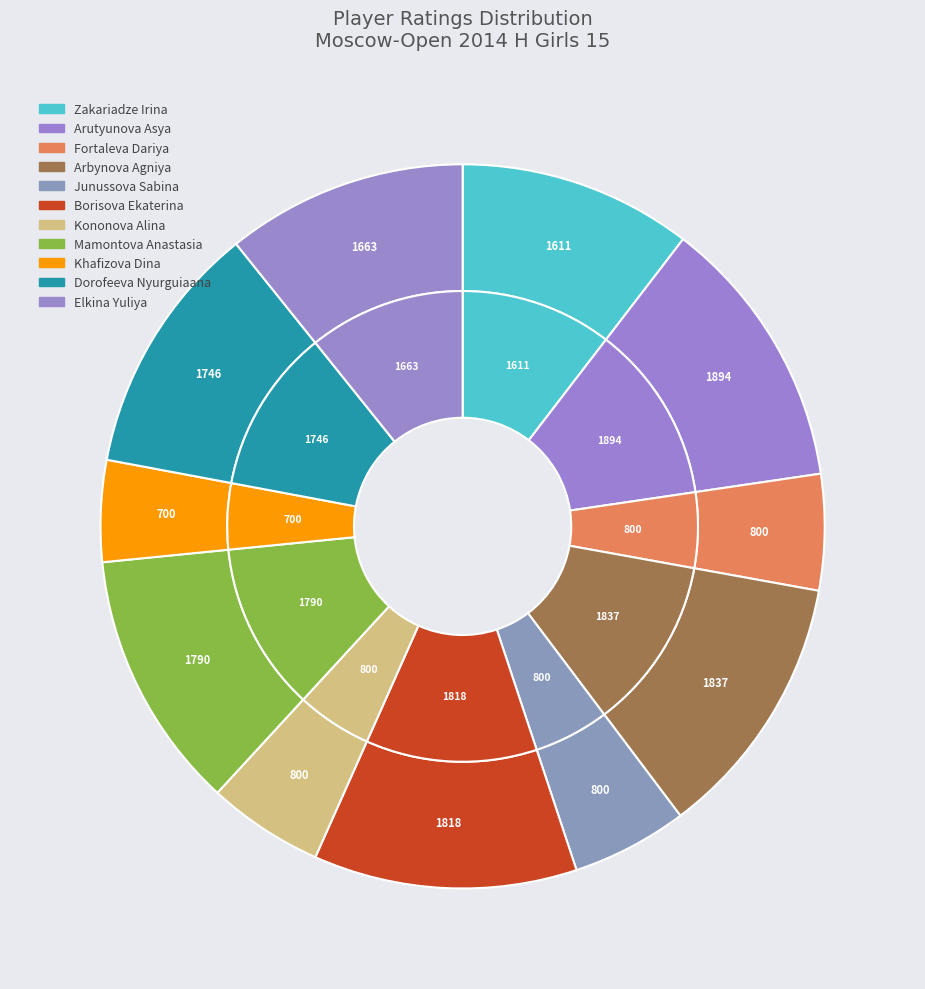

What percentage is the Borisova Ekaterina slice, to the nearest percent?

12%